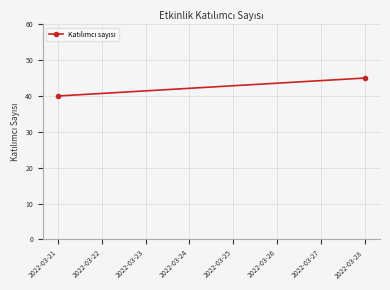

Which category has the lowest value across all series?

2022-03-21